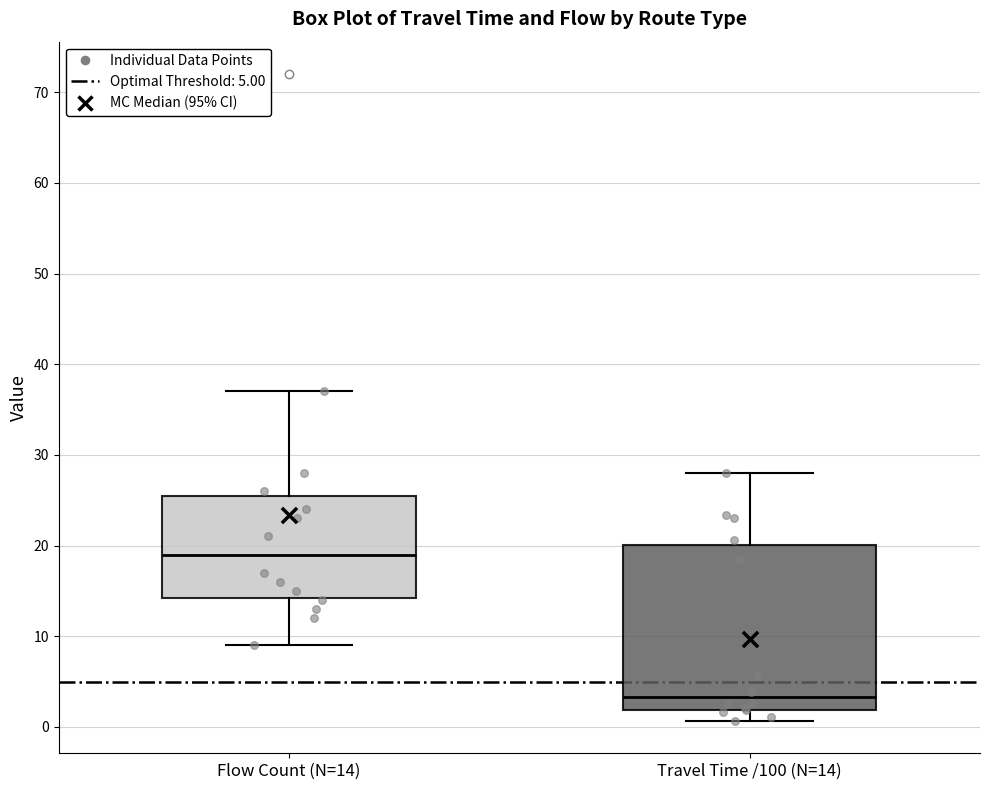

Reading left to right, transcribe this box plot: for each box, give where its median line is, the range the box spans, and where its two whiskers end, as read against the y-axis. The values are not printed on the chart, so give them approximately, as read against the axis.

Flow Count (N=14): median 19, box 14 to 26, whiskers 9 to 37
Travel Time /100 (N=14): median 3, box 2 to 20, whiskers 1 to 28